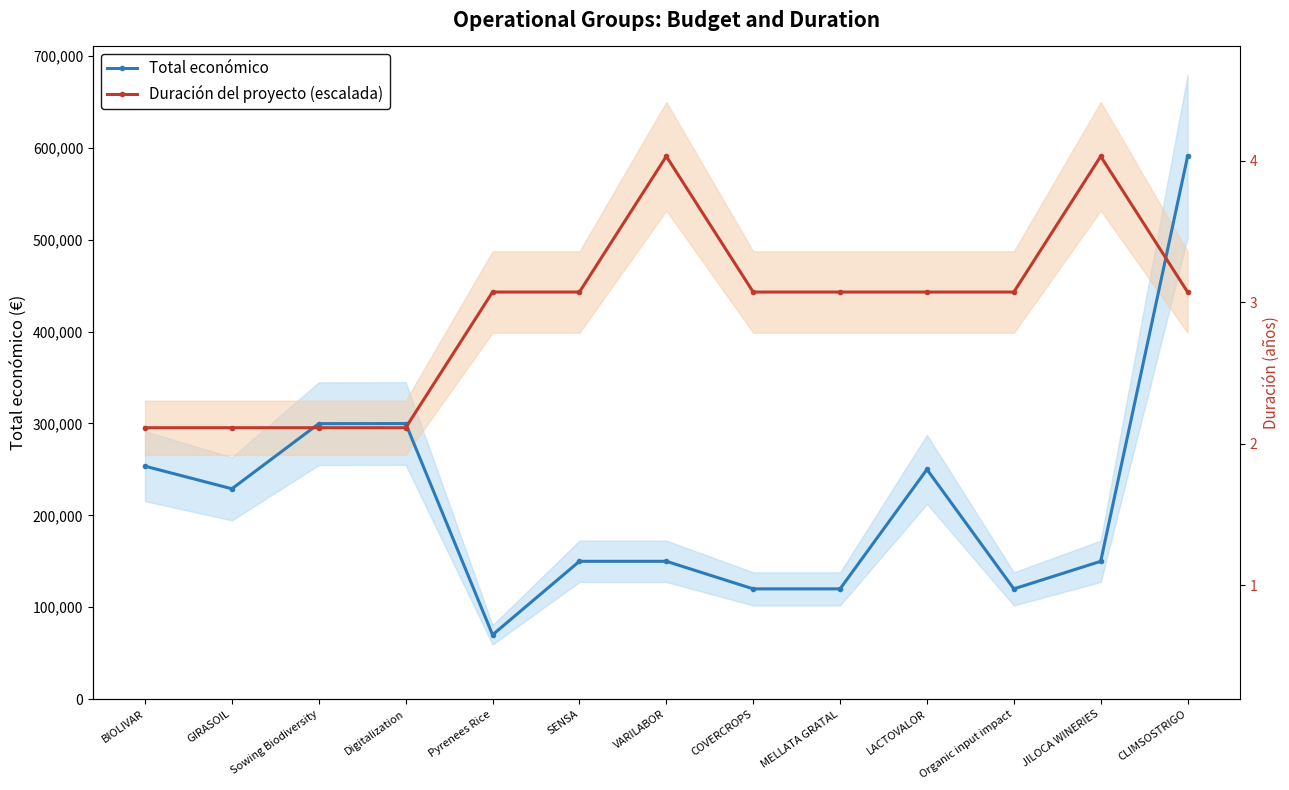

What is the highest value of the Duración del proyecto (escalada) series?

590712